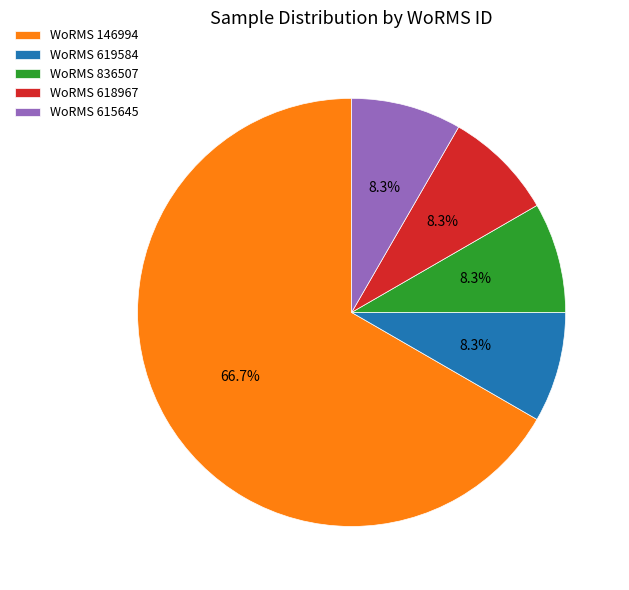

Which slice represents more than half of the pie?

WoRMS 146994